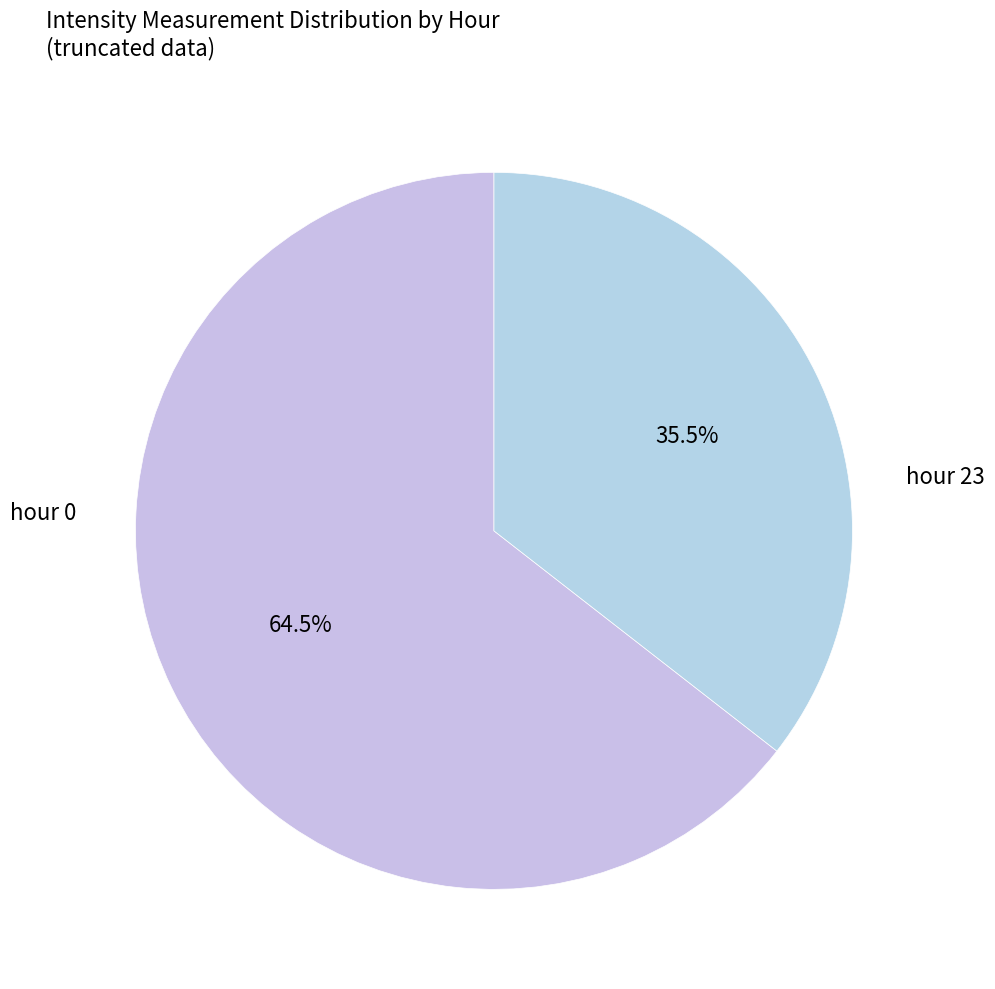

How many segments does this pie chart have?

2